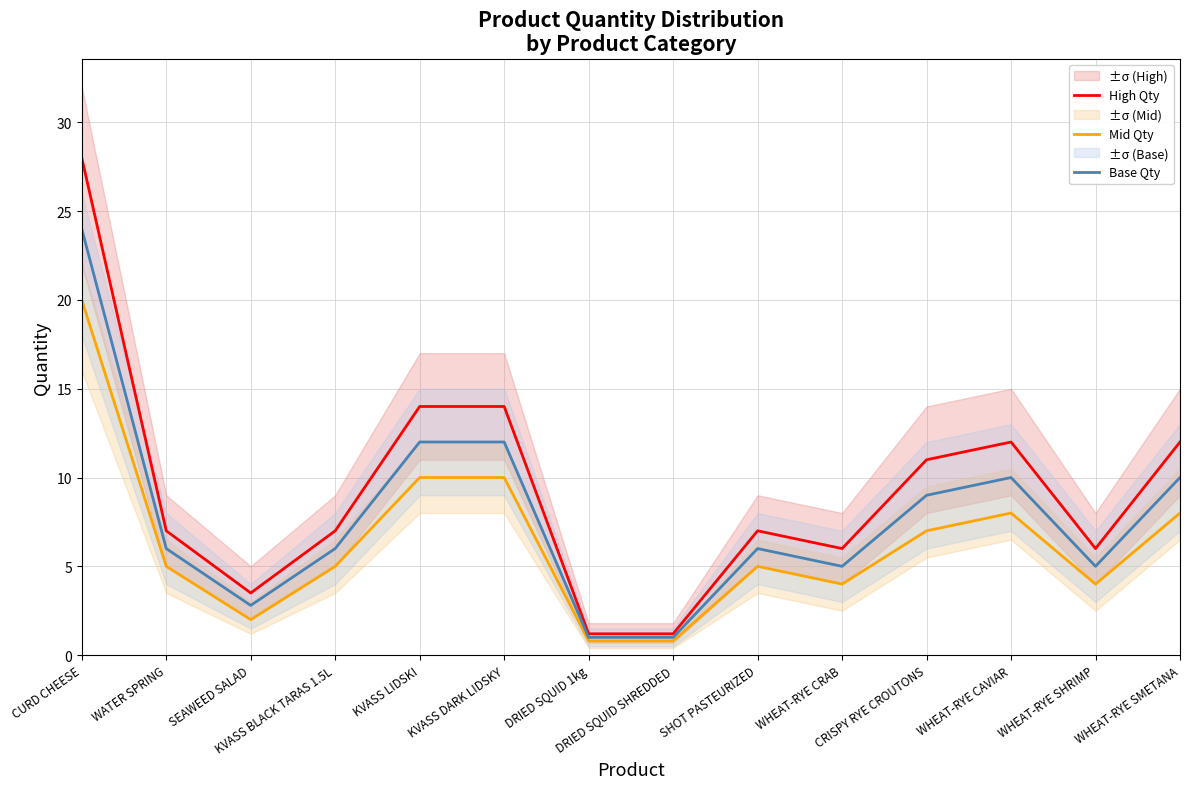

Is the value of Base Qty at WHEAT-RYE SMETANA greater than the value of Mid Qty at WHEAT-RYE CRAB?

Yes